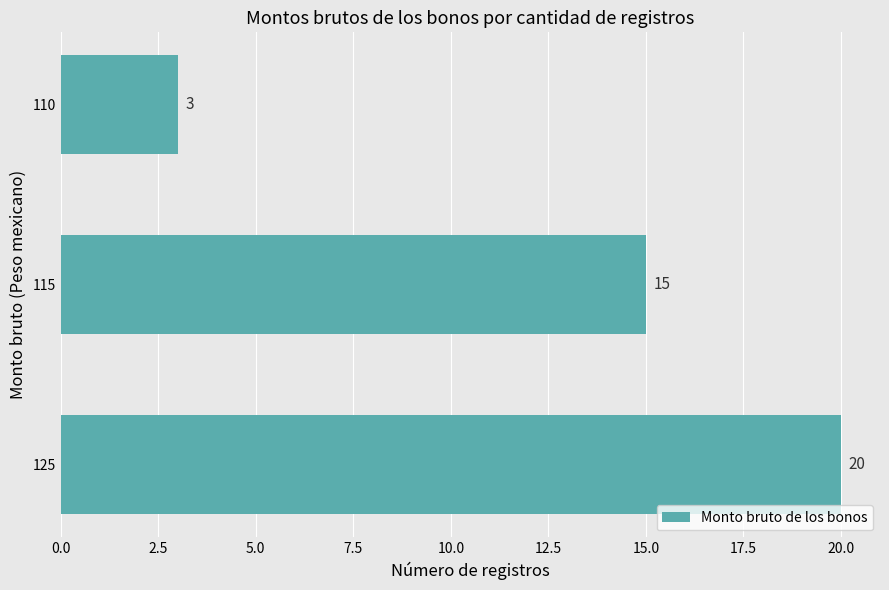

The chart shows a value of 20 at 125. True or false?

True